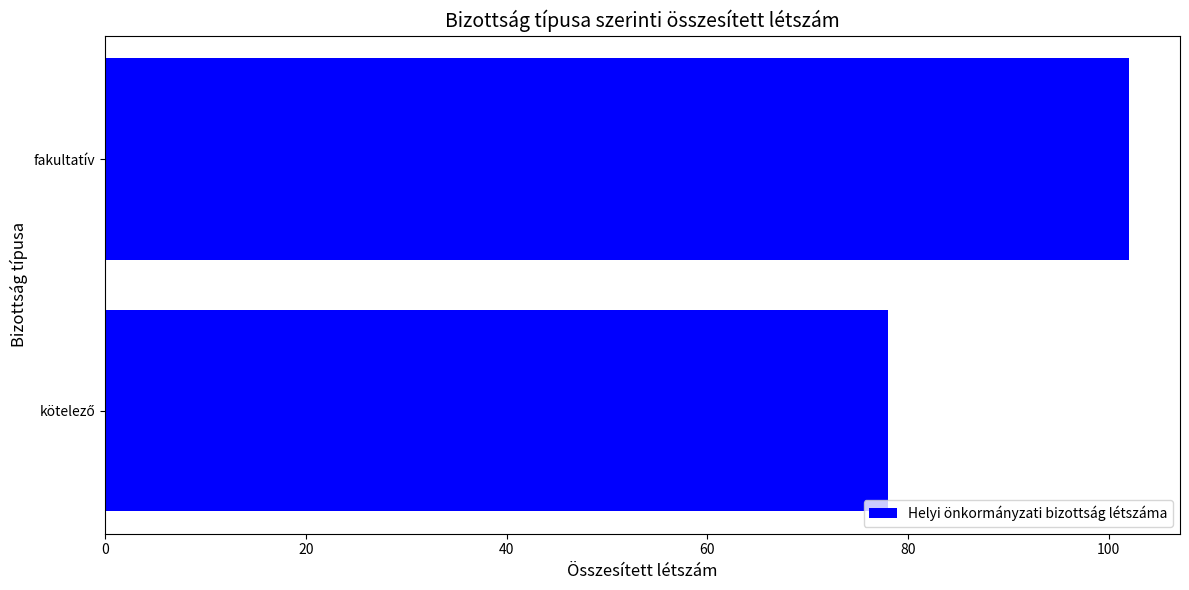

What is the minimum value shown in the chart?

78